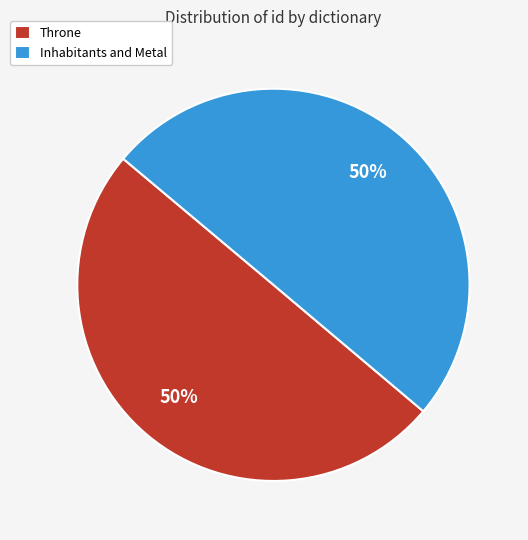

To the nearest percent, what is the combined percentage of Inhabitants and Metal and Throne?

100%